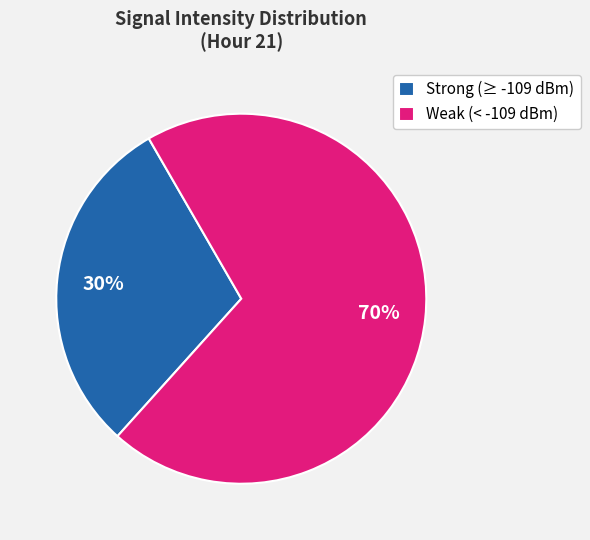

What is the largest slice in the pie chart?

Weak (< -109 dBm)